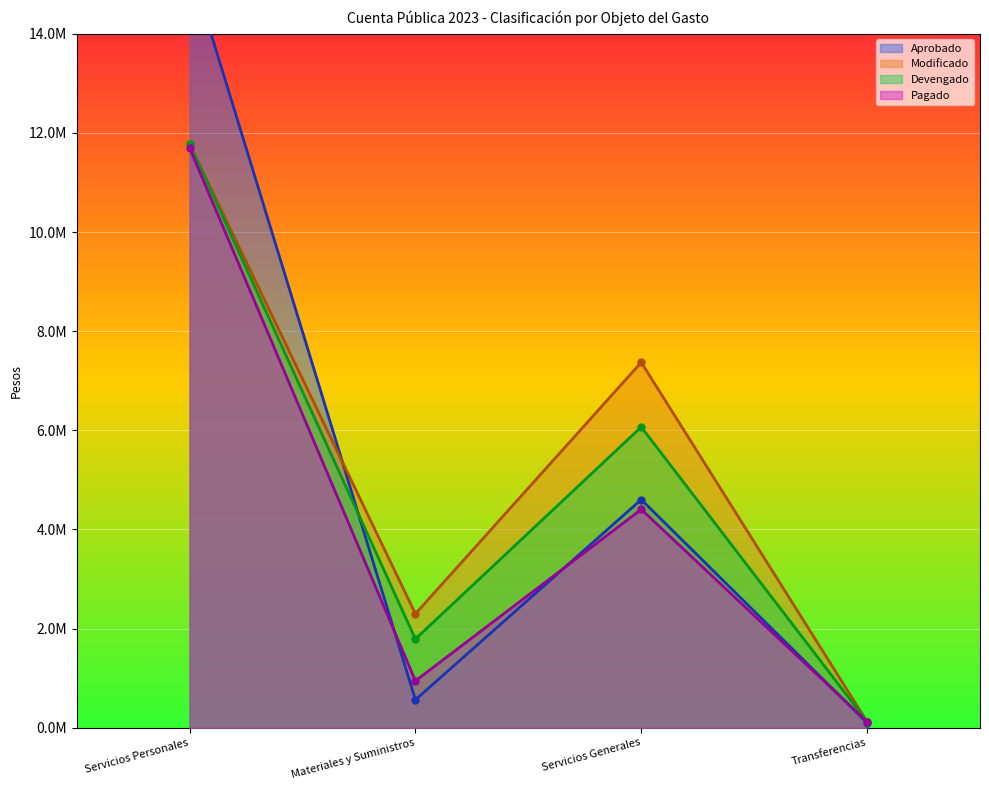

List the series in order of their overall mean, lowest first.

Pagado, Devengado, Aprobado, Modificado